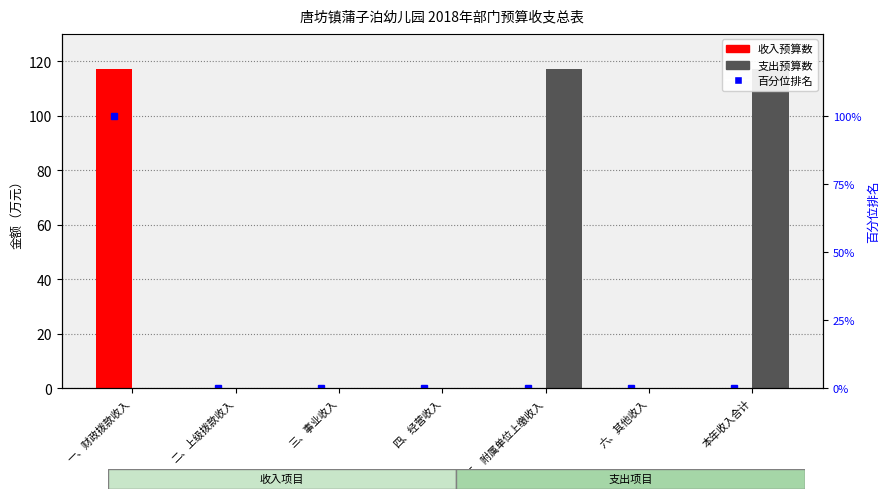

What position from the left is 四、经营收入?

4